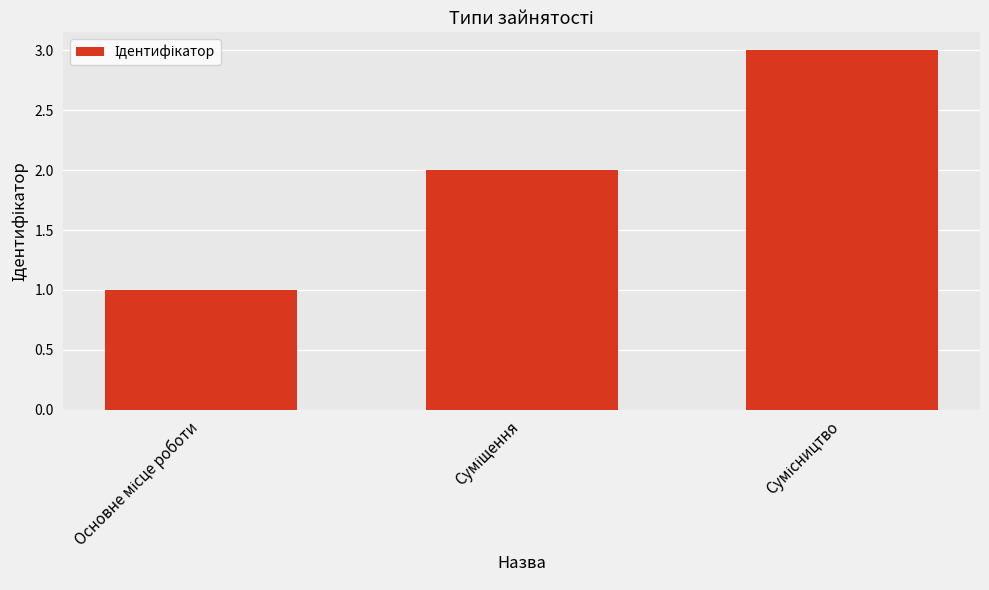

Reading left to right, list all the values displayed in this chart.

1	2	3